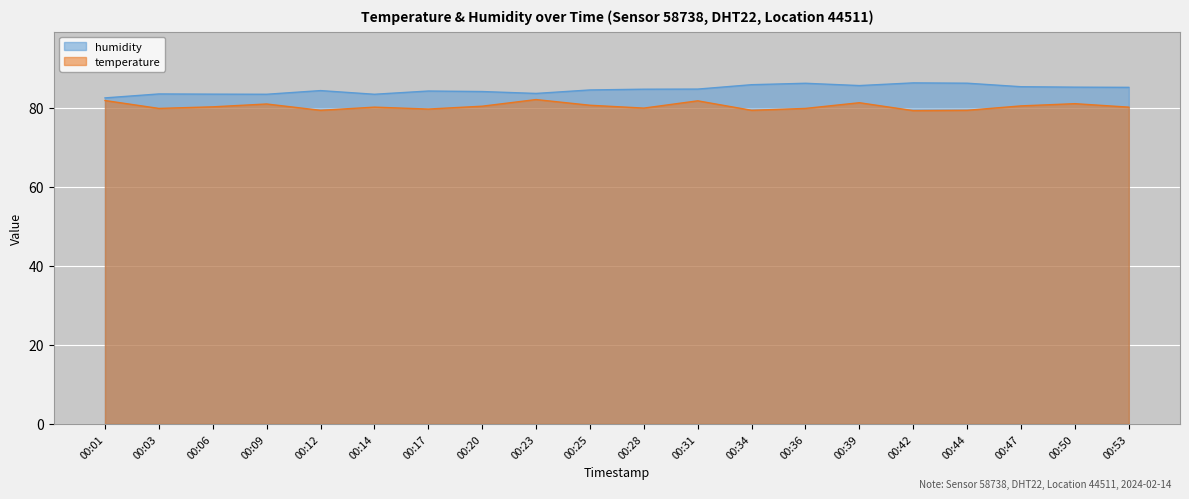

What is the total value across all series at 00:09?

164.4